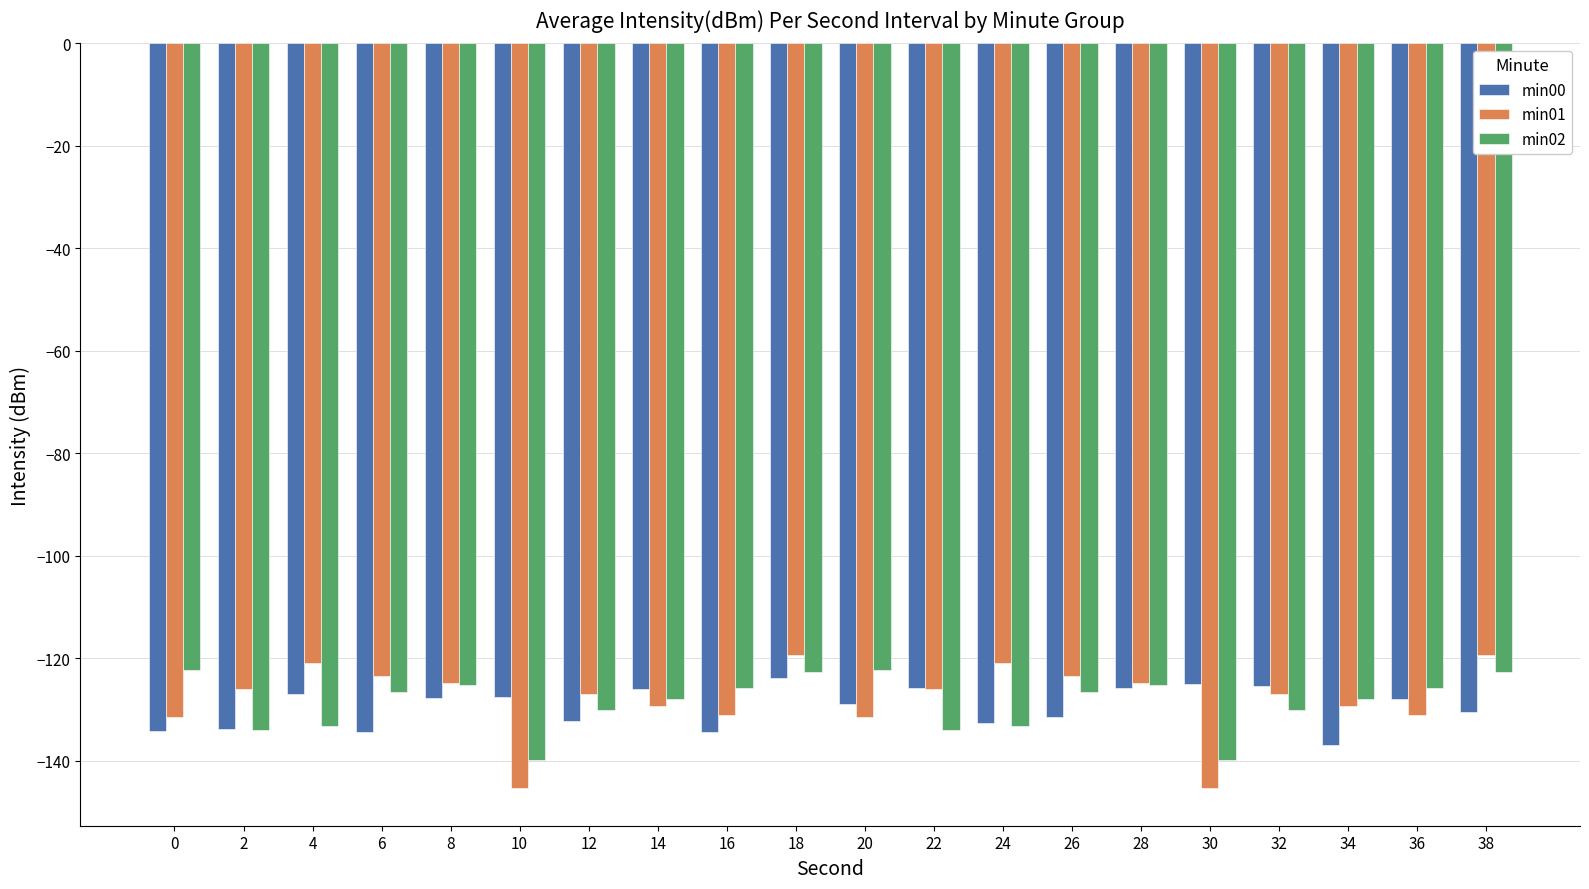

True or false: min01 has a value of -87.2 at 12.

False